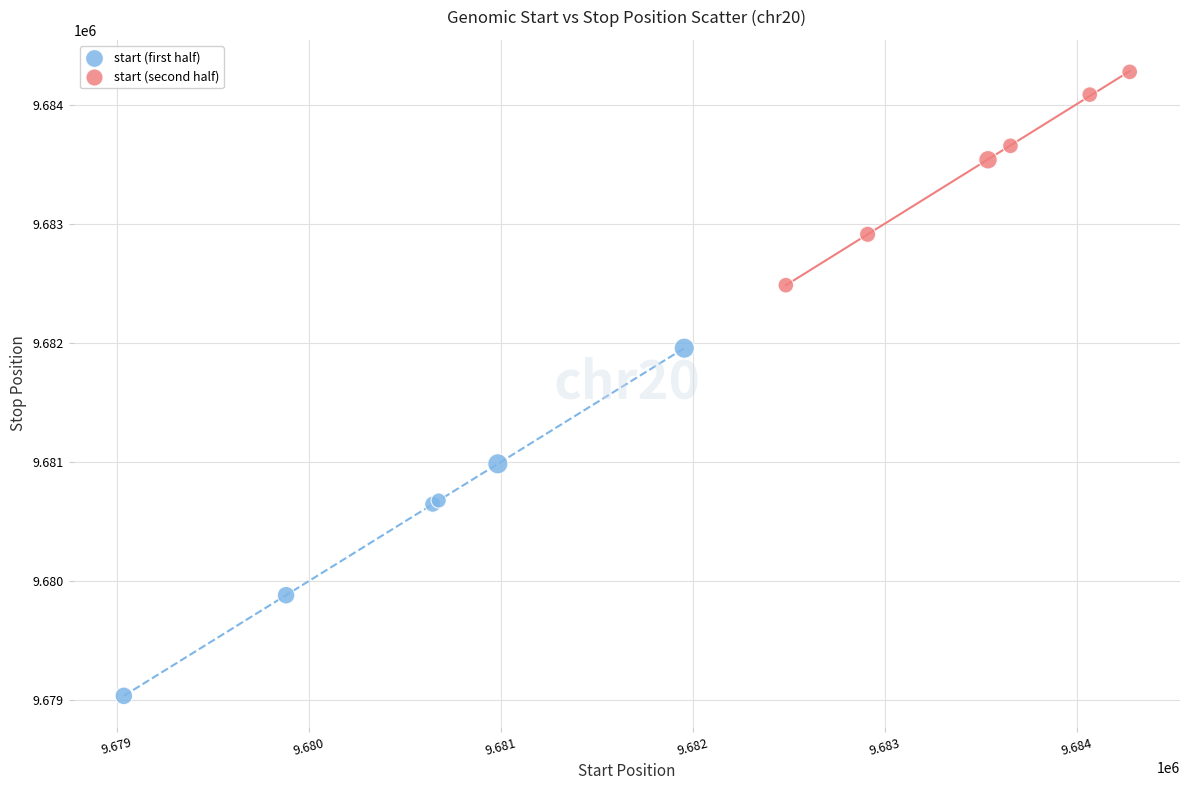

Which series contains the highest Y value?

start (second half)